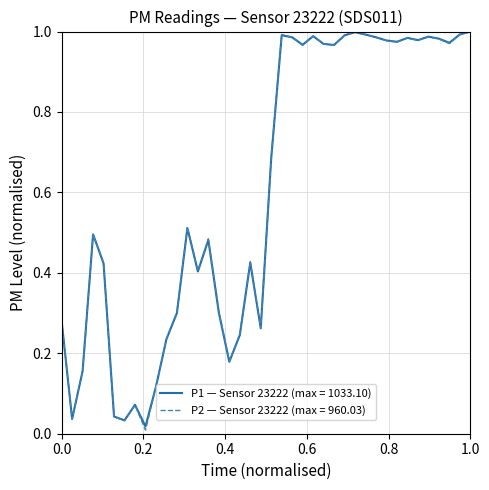

Which series has the largest range (max minus min)?

P2 — Sensor 23222 (max = 960.03)